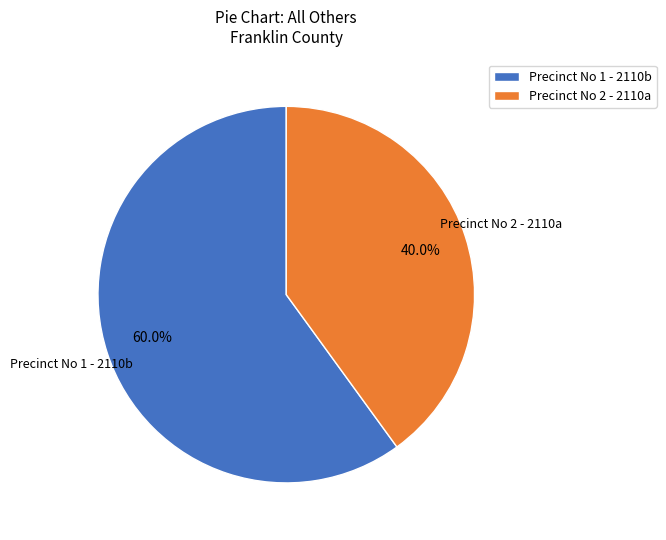

To the nearest percent, what portion does Precinct No 1 - 2110b represent?

60%